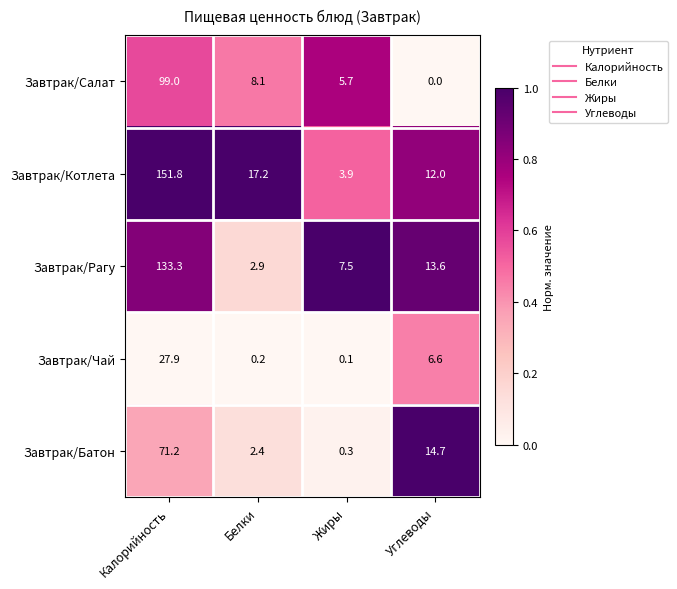

At which label is Завтрак/Салат closest to 49?

Белки